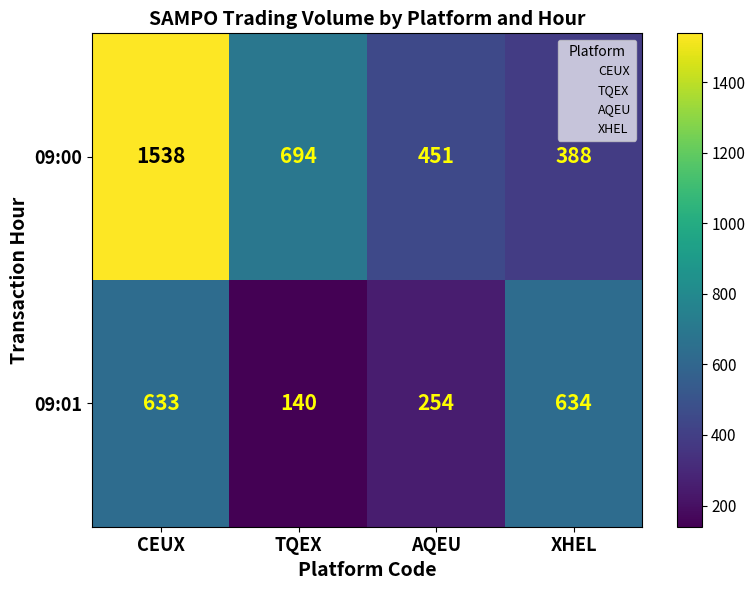

How many categories are shown in the chart?

4